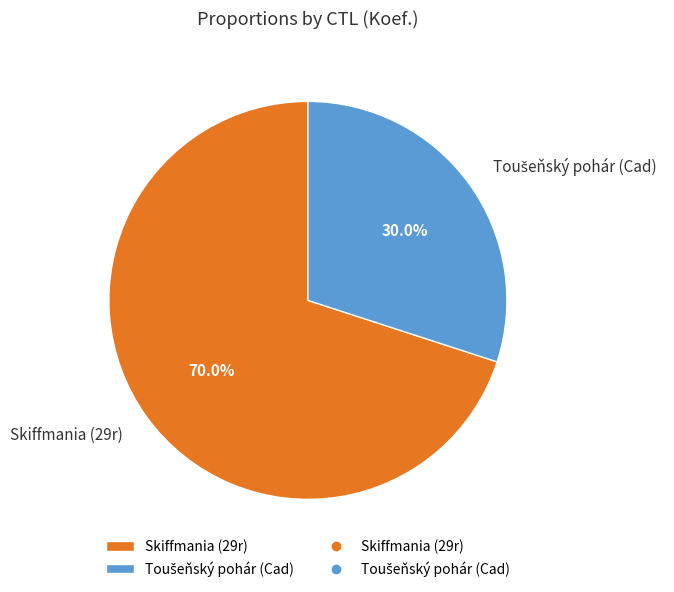

Does Skiffmania (29r) account for over 50% of the chart?

Yes